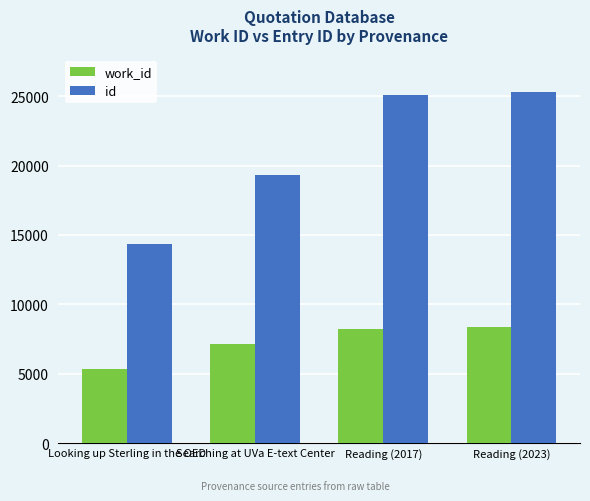

Reading left to right, list all the values displayed in this chart.

work_id: Looking up Sterling in the OED=5361	Searching at UVa E-text Center=7126	Reading (2017)=8225	Reading (2023)=8363
id: Looking up Sterling in the OED=14362	Searching at UVa E-text Center=19316	Reading (2017)=25084	Reading (2023)=25330